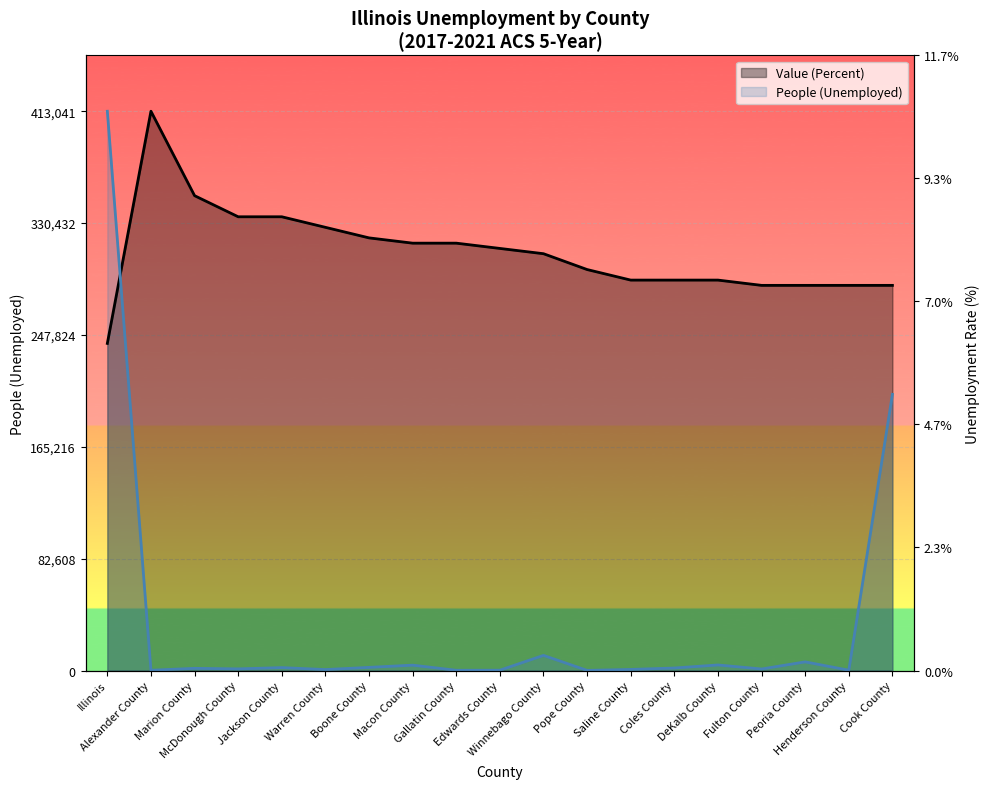

What is the label of the 9th point from the right?

Winnebago County